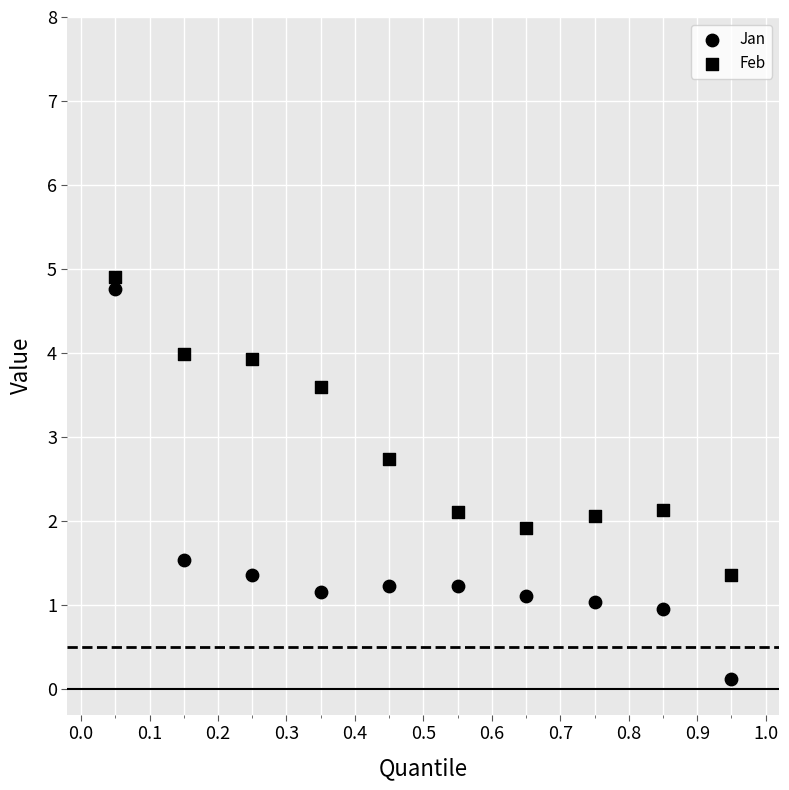

How many points are shown in the scatter plot?

20